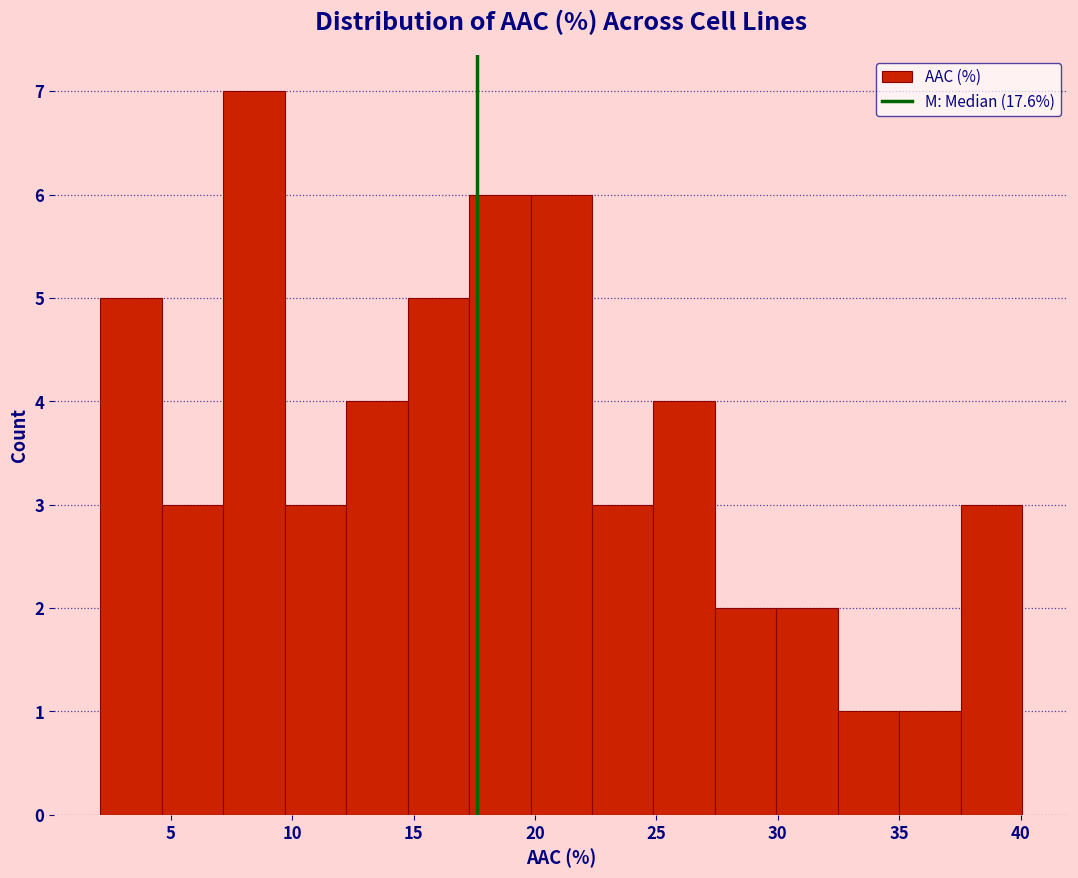

How tall is the bar that spans 20.0 to 22.5 on the x-axis? Neither the bar edges nor the heights are printed on the chart, so give them approximately, as read against the axes.

6